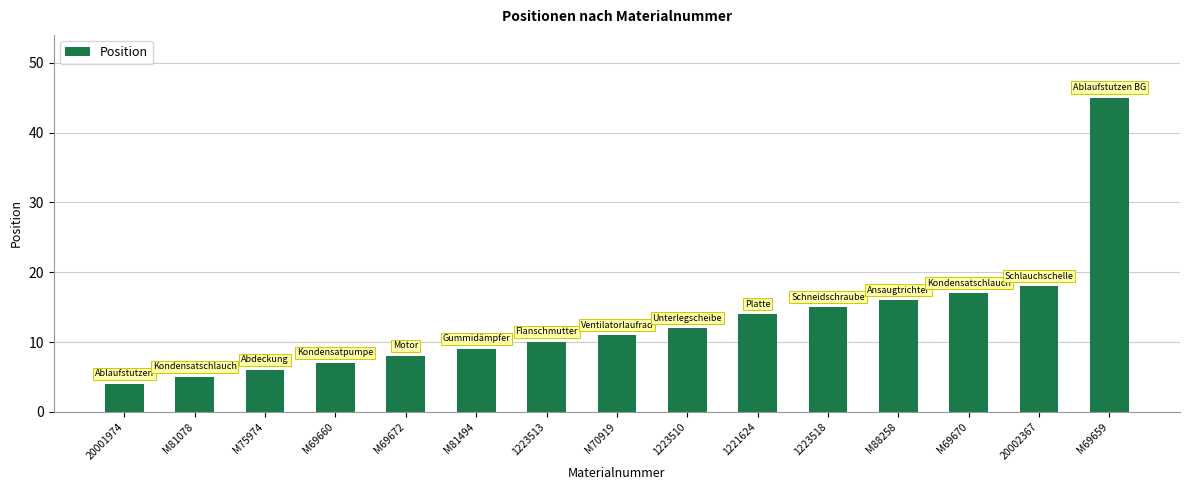

At which label is the value closest to 24?

20002367